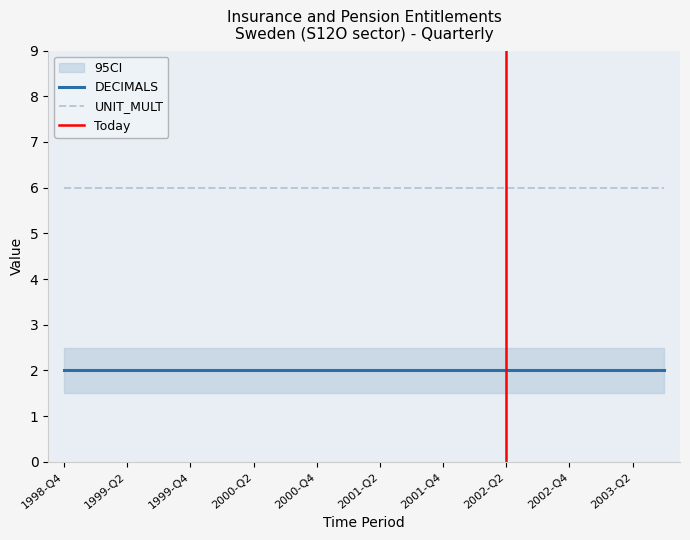

Does the chart have visible grid lines?

No